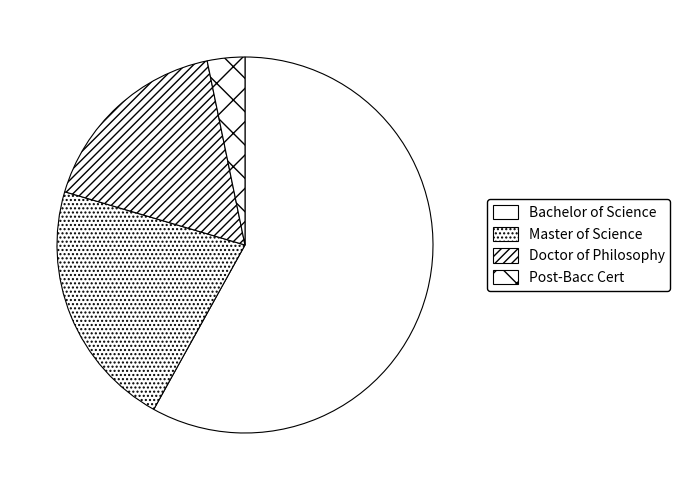

Count the number of slices in the pie.

4